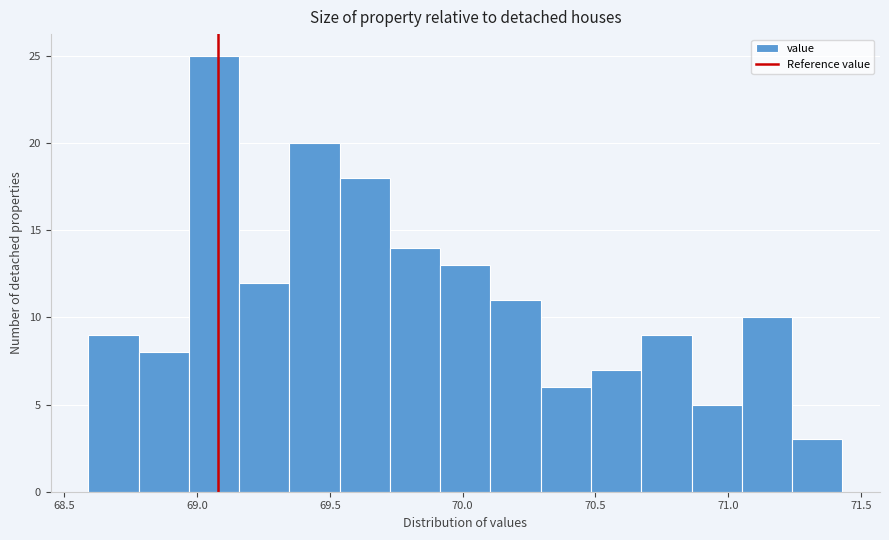

Around what value on the x-axis is the tallest bar? Give the approximate position of its centre, as read against the axis.

69.05